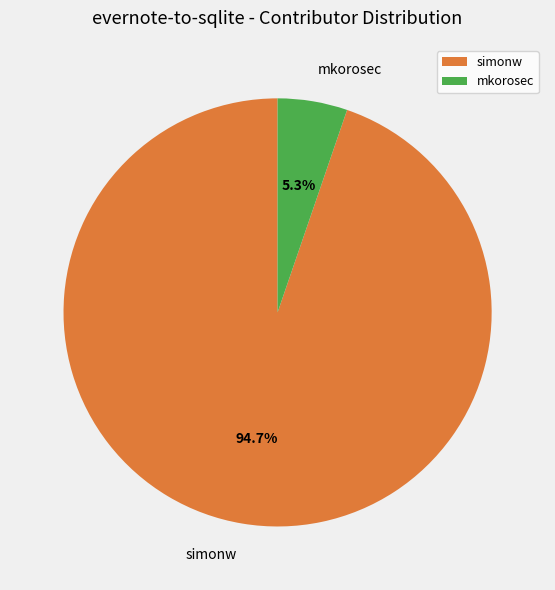

To the nearest percent, what percentage of the pie is mkorosec?

5%